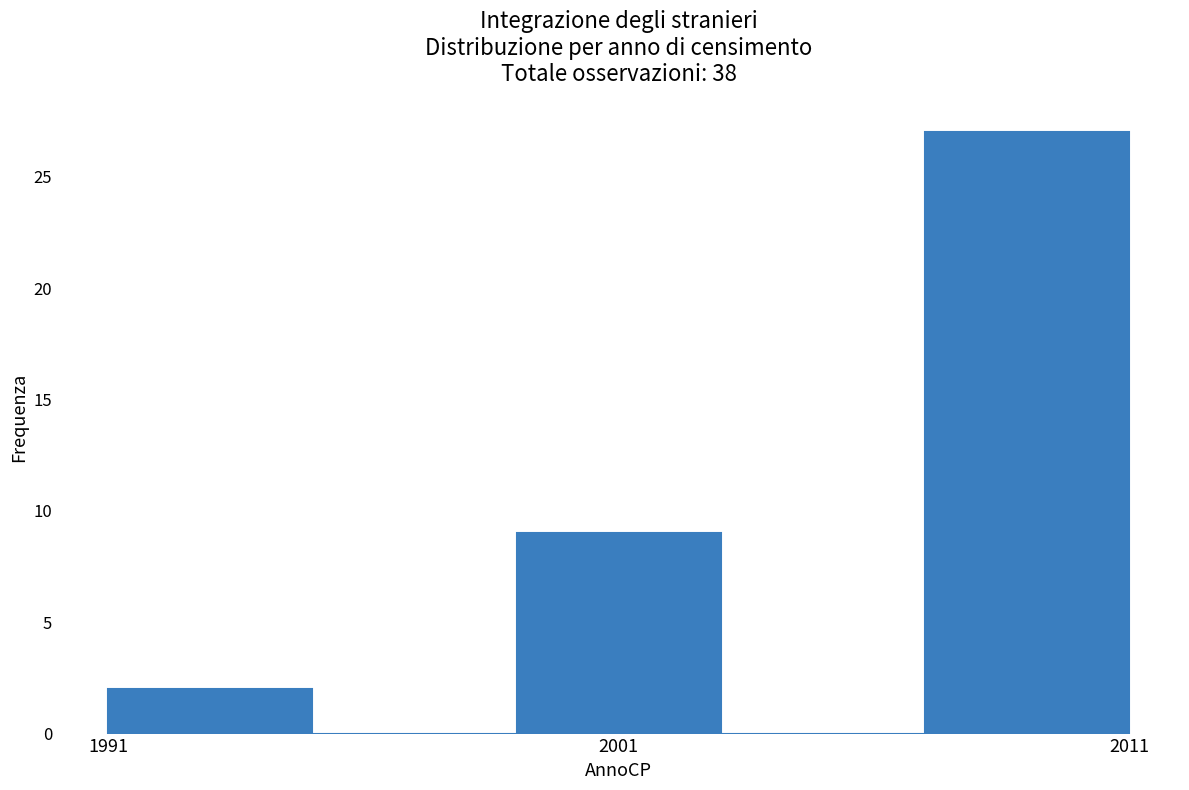

What is the height of the bar covering 1999 to 2003 on the x-axis? The values are not printed on the chart, so give them approximately, as read against the axis.

9